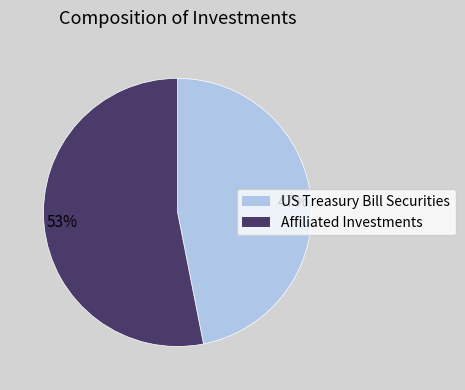

Is there a majority slice in this chart?

Yes